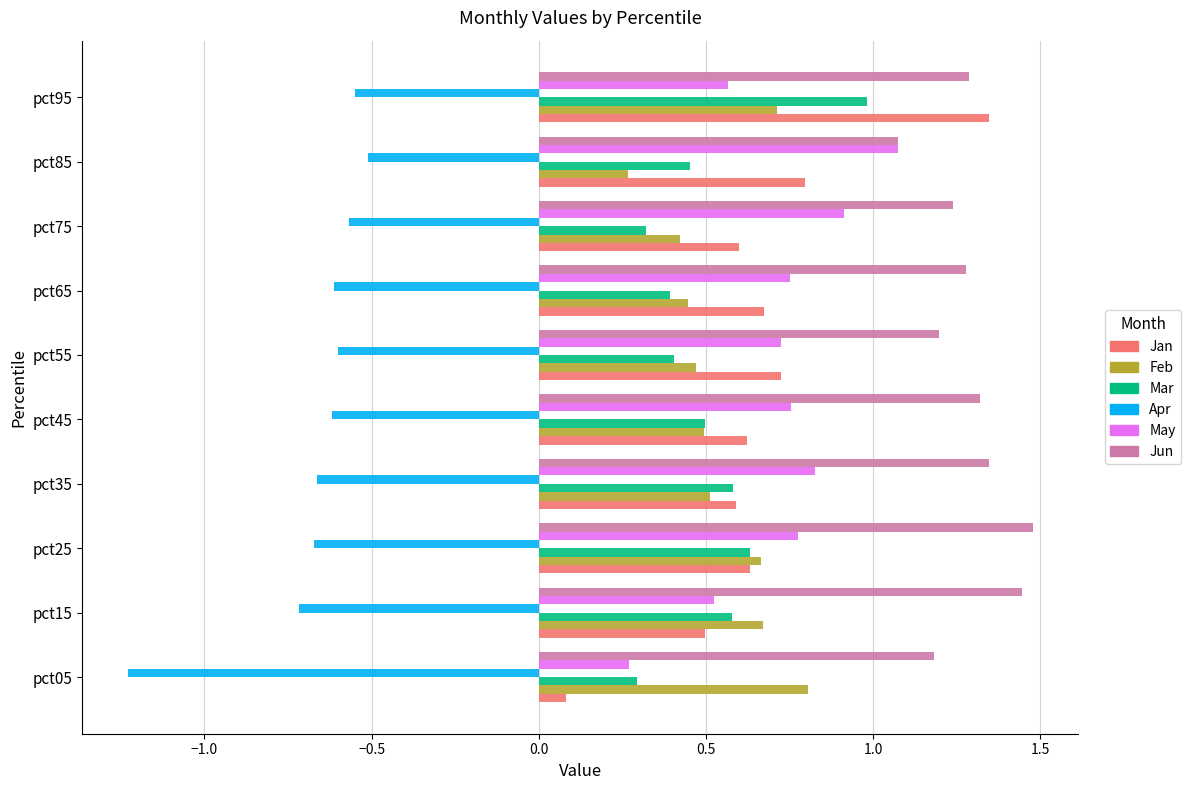

Is the value of Jun at pct85 greater than the value of Jan at pct35?

Yes